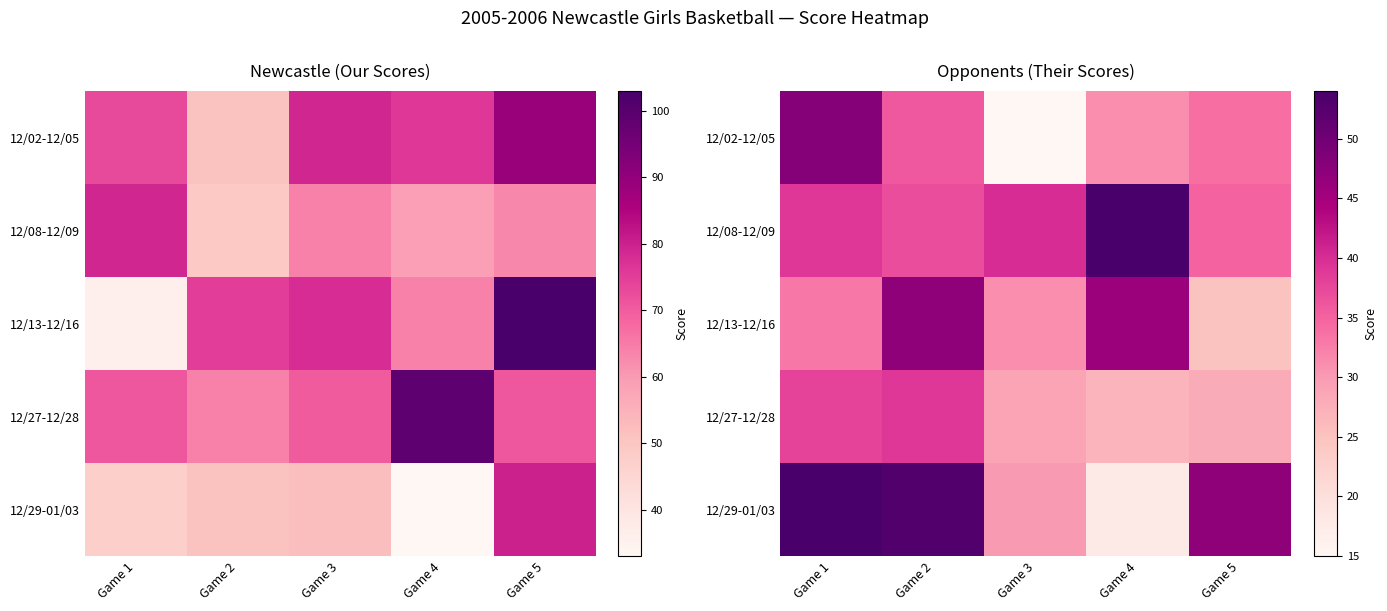

What is the spread (max minus min) of values at Game 3?

25